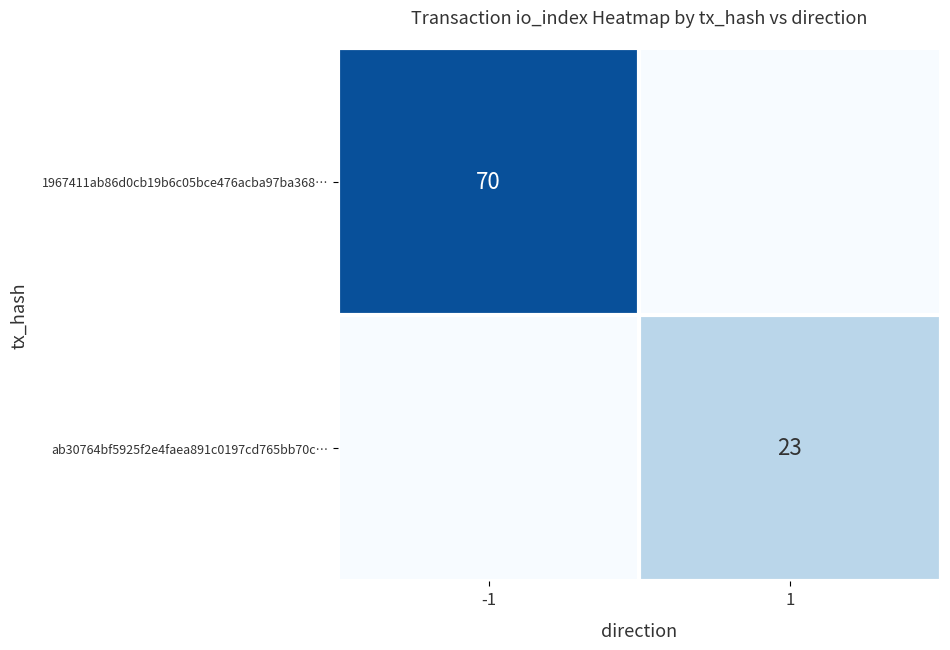

What is the total value across all series at -1?

70